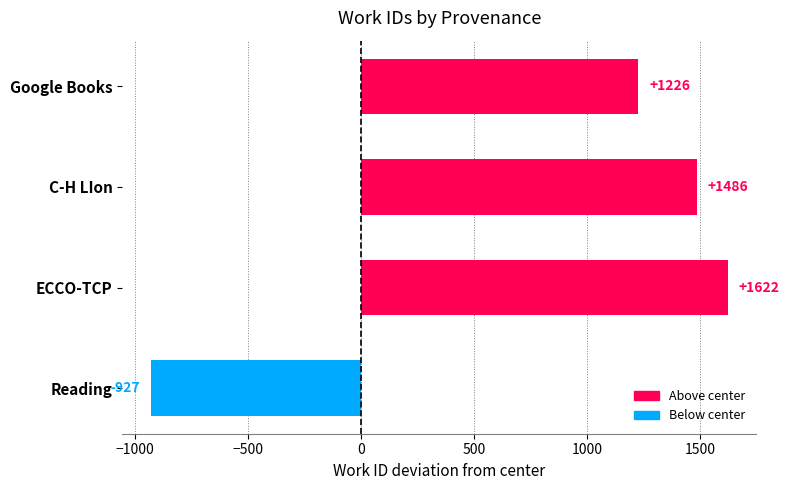

How many values are below 1486?

2